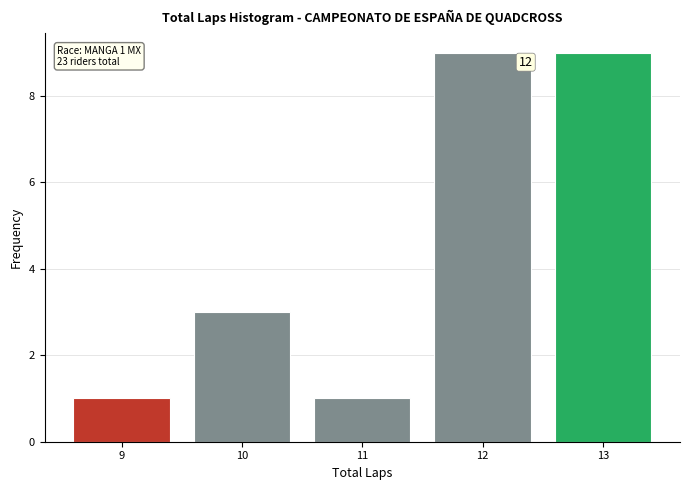

Reading left to right, list all the values displayed in this chart.

9=1	10=3	11=1	12=9	13=9